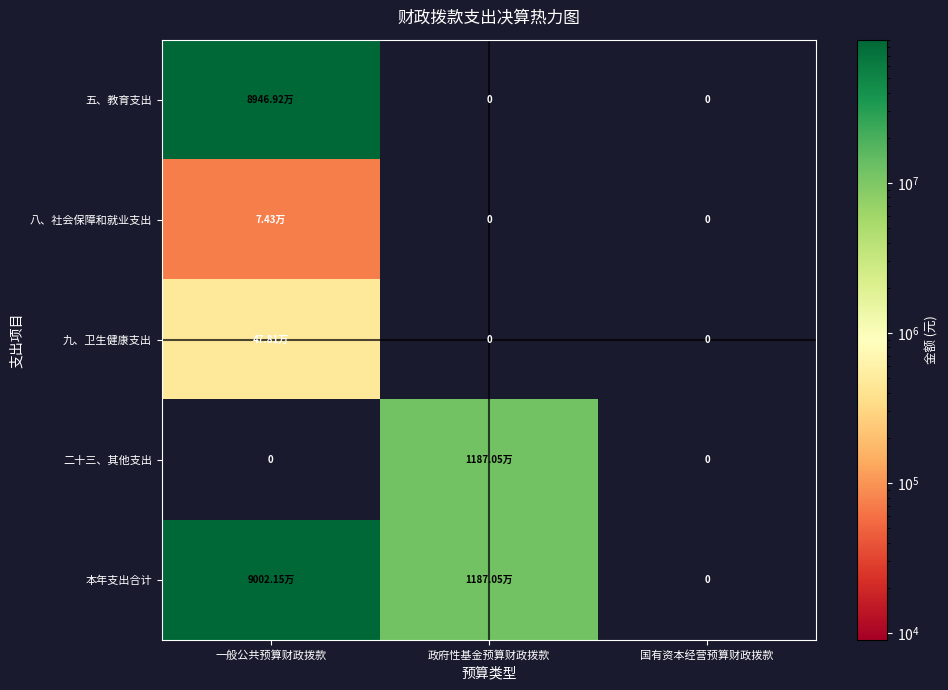

Rank the categories by 九、卫生健康支出 value from lowest to highest.

政府性基金预算财政拨款, 国有资本经营预算财政拨款, 一般公共预算财政拨款